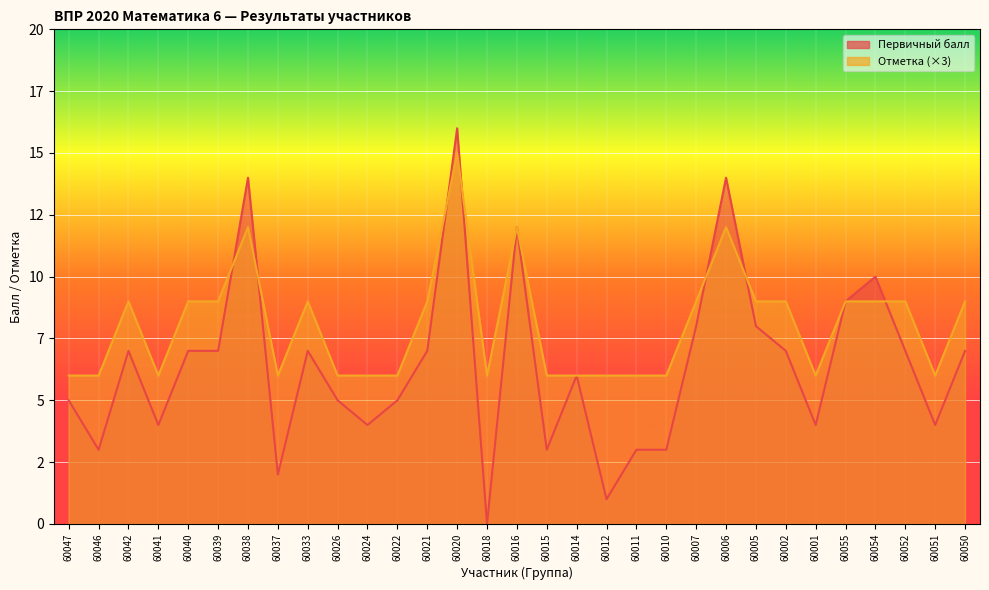

Reading left to right, what are all the values shown in this chart?

Отметка: 6	6	9	6	9	9	12	6	9	6	6	6	9	15	6	12	6	6	6	6	6	9	12	9	9	6	9	9	9	6	9
Первичный балл: 5	3	7	4	7	7	14	2	7	5	4	5	7	16	0	12	3	6	1	3	3	8	14	8	7	4	9	10	7	4	7